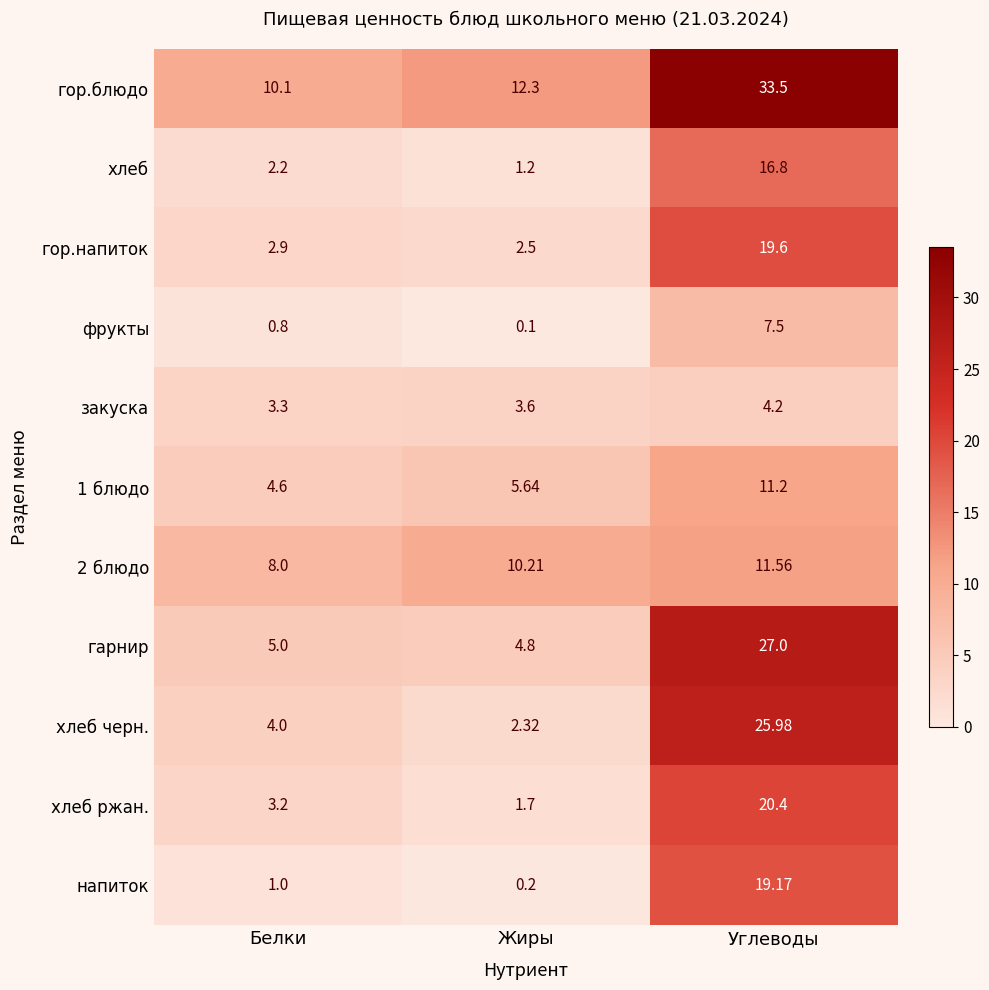

Which category has the lowest value in the 2 блюдо series?

Белки